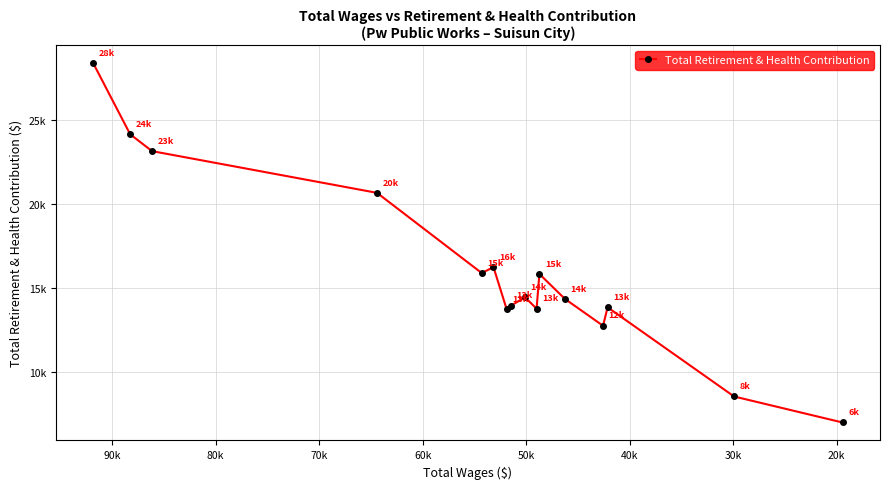

What is the difference between the maximum and second lowest values?

19872